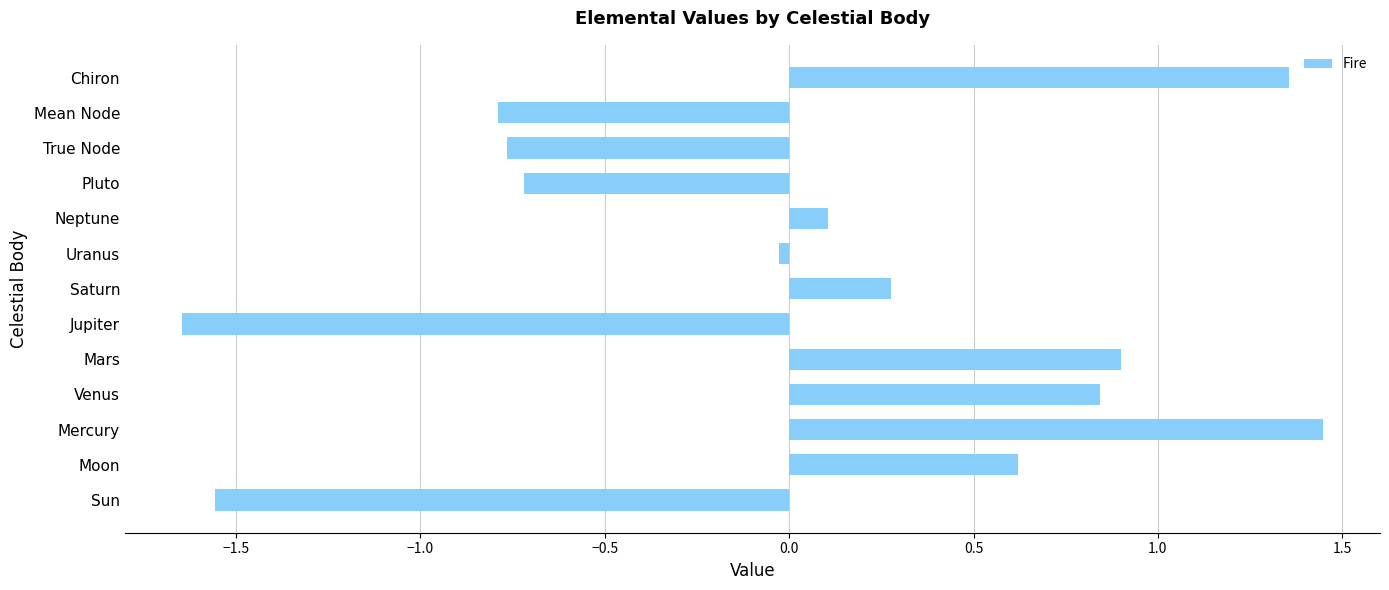

How many bars are there in total?

13